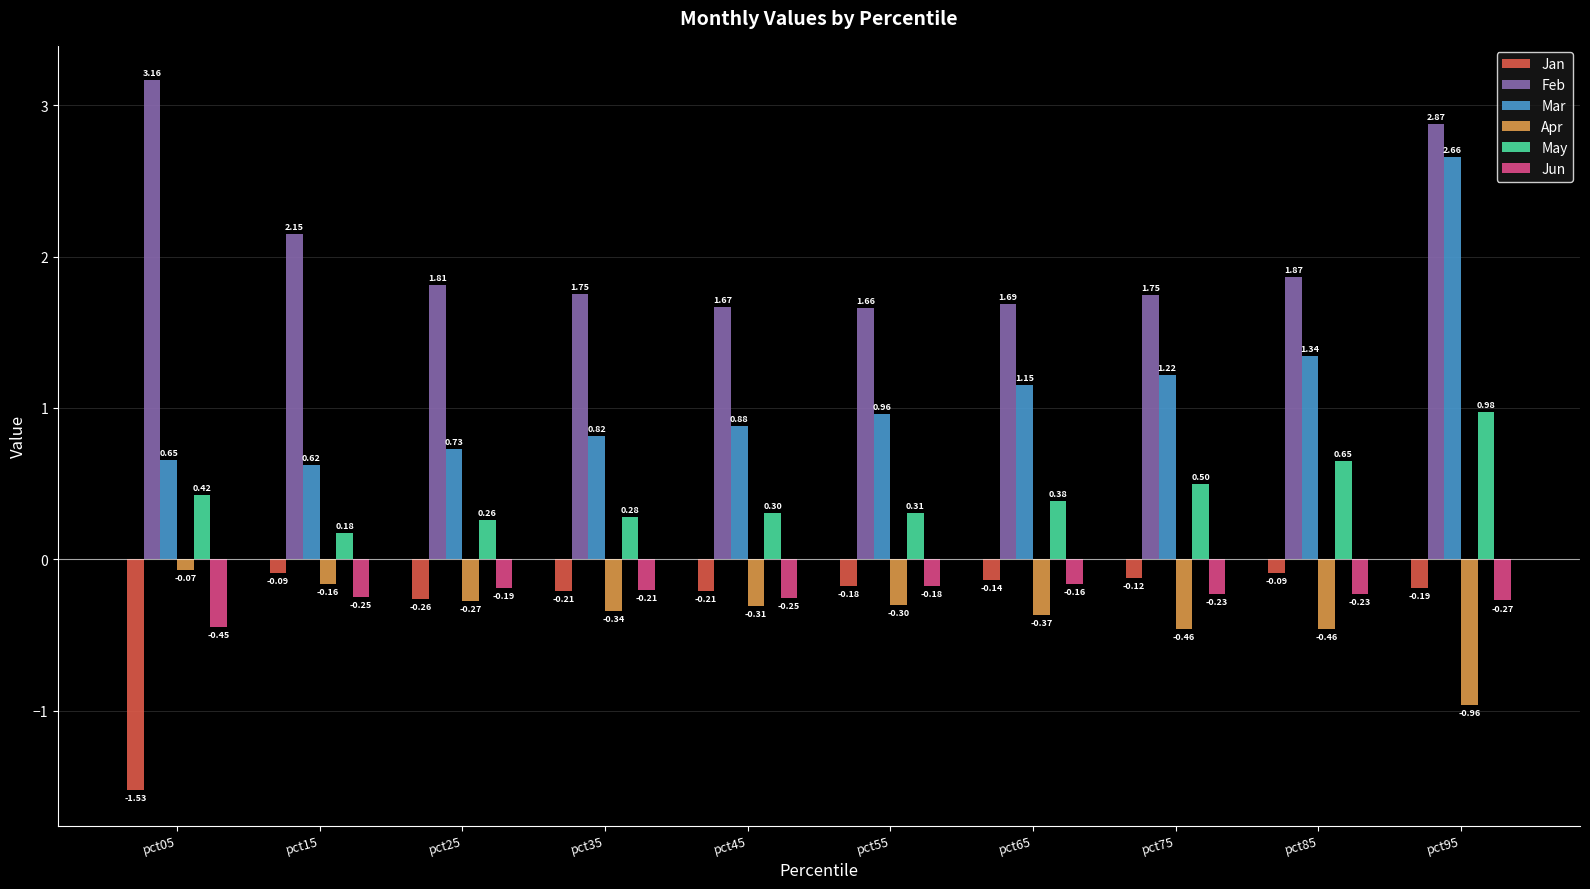

At how many categories does at least one series exceed 2?

3